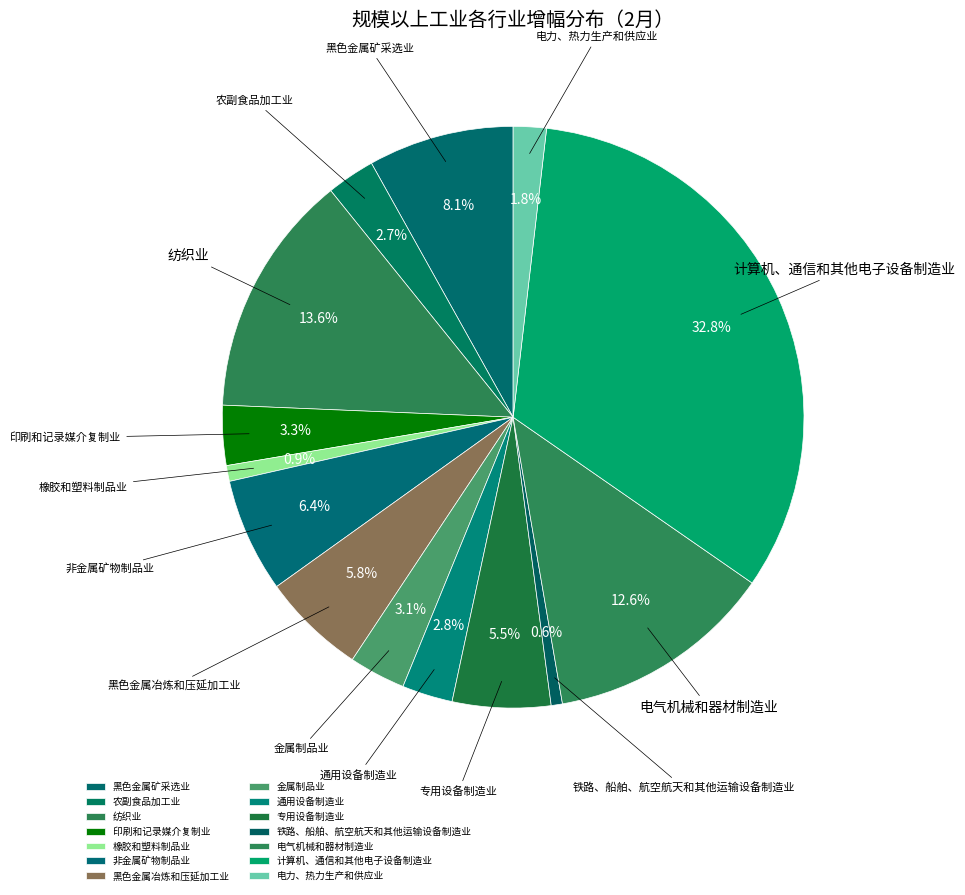

Which category has the smallest portion of the pie?

铁路、船舶、航空航天和其他运输设备制造业